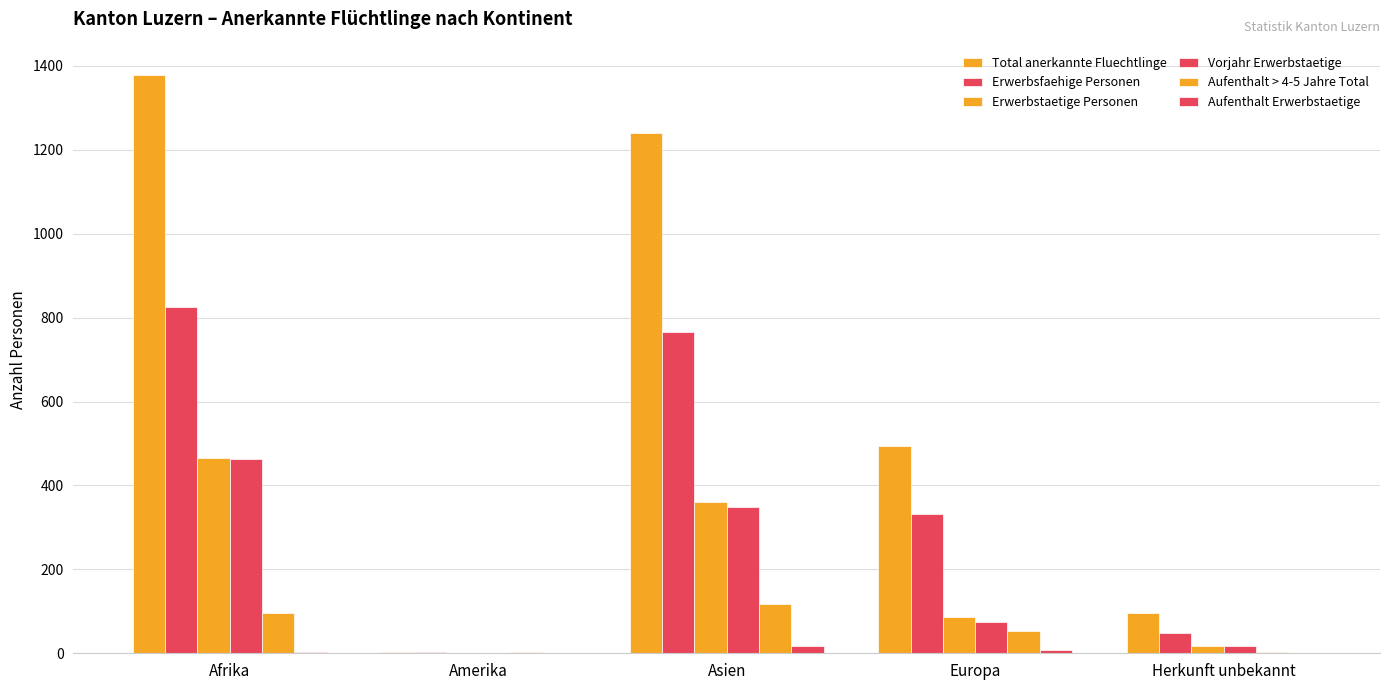

What is the total value across all series at Europa?

1049